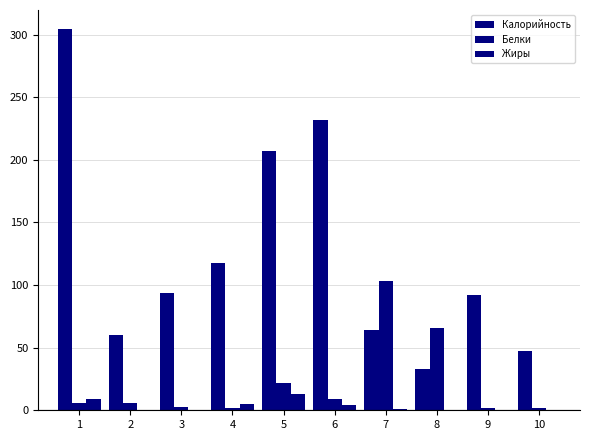

What is the total value across all series at 2?

66.0